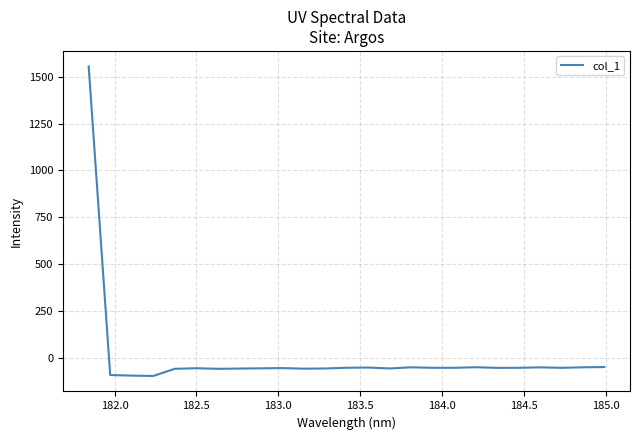

What is the maximum value shown in the chart?

1555.9